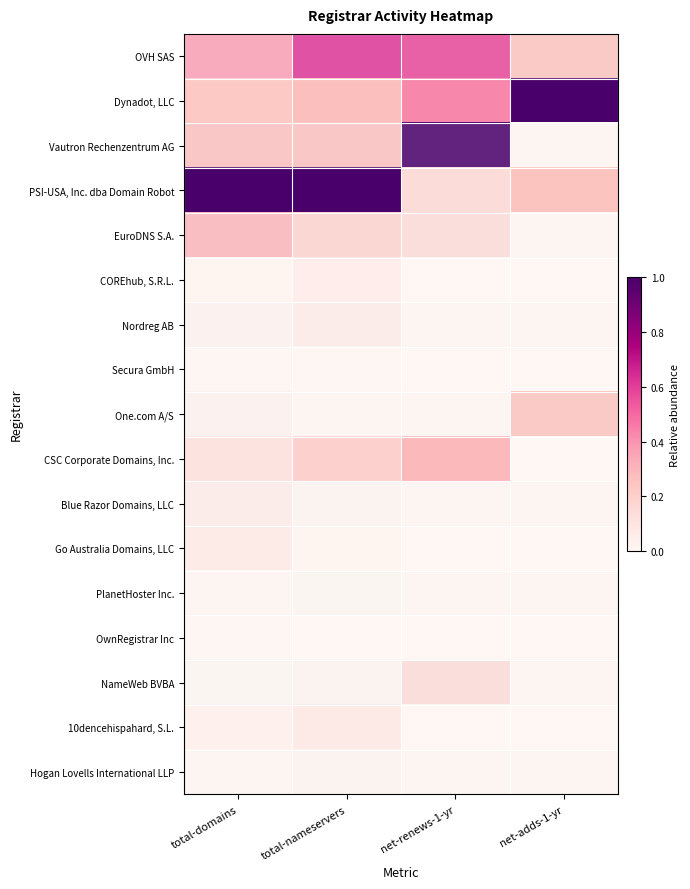

Reading right to left, extract all data points from this chart.

OVH SAS: net-adds-1-yr=0.2	net-renews-1-yr=0.6	total-nameservers=0.6	total-domains=0.4
Dynadot, LLC: net-adds-1-yr=1.0	net-renews-1-yr=0.4	total-nameservers=0.3	total-domains=0.2
Vautron Rechenzentrum AG: net-adds-1-yr=0.0	net-renews-1-yr=1.0	total-nameservers=0.3	total-domains=0.3
PSI-USA, Inc. dba Domain Robot: net-adds-1-yr=0.2	net-renews-1-yr=0.1	total-nameservers=1.0	total-domains=1.0
EuroDNS S.A.: net-adds-1-yr=0.0	net-renews-1-yr=0.1	total-nameservers=0.2	total-domains=0.3
COREhub, S.R.L.: net-adds-1-yr=0.0	net-renews-1-yr=0.0	total-nameservers=0.1	total-domains=0.0
Nordreg AB: net-adds-1-yr=0.0	net-renews-1-yr=0.0	total-nameservers=0.1	total-domains=0.0
Secura GmbH: net-adds-1-yr=0.0	net-renews-1-yr=0.0	total-nameservers=0.0	total-domains=0.0
One.com A/S: net-adds-1-yr=0.2	net-renews-1-yr=0.0	total-nameservers=0.0	total-domains=0.0
CSC Corporate Domains, Inc.: net-adds-1-yr=0.0	net-renews-1-yr=0.3	total-nameservers=0.2	total-domains=0.1
Blue Razor Domains, LLC: net-adds-1-yr=0.0	net-renews-1-yr=0.0	total-nameservers=0.0	total-domains=0.1
Go Australia Domains, LLC: net-adds-1-yr=0.0	net-renews-1-yr=0.0	total-nameservers=0.0	total-domains=0.1
PlanetHoster Inc.: net-adds-1-yr=0.0	net-renews-1-yr=0.0	total-nameservers=0.0	total-domains=0.0
OwnRegistrar Inc: net-adds-1-yr=0.0	net-renews-1-yr=0.0	total-nameservers=0.0	total-domains=0.0
NameWeb BVBA: net-adds-1-yr=0.0	net-renews-1-yr=0.1	total-nameservers=0.0	total-domains=0.0
10dencehispahard, S.L.: net-adds-1-yr=0.0	net-renews-1-yr=0.0	total-nameservers=0.1	total-domains=0.0
Hogan Lovells International LLP: net-adds-1-yr=0.0	net-renews-1-yr=0.0	total-nameservers=0.0	total-domains=0.0